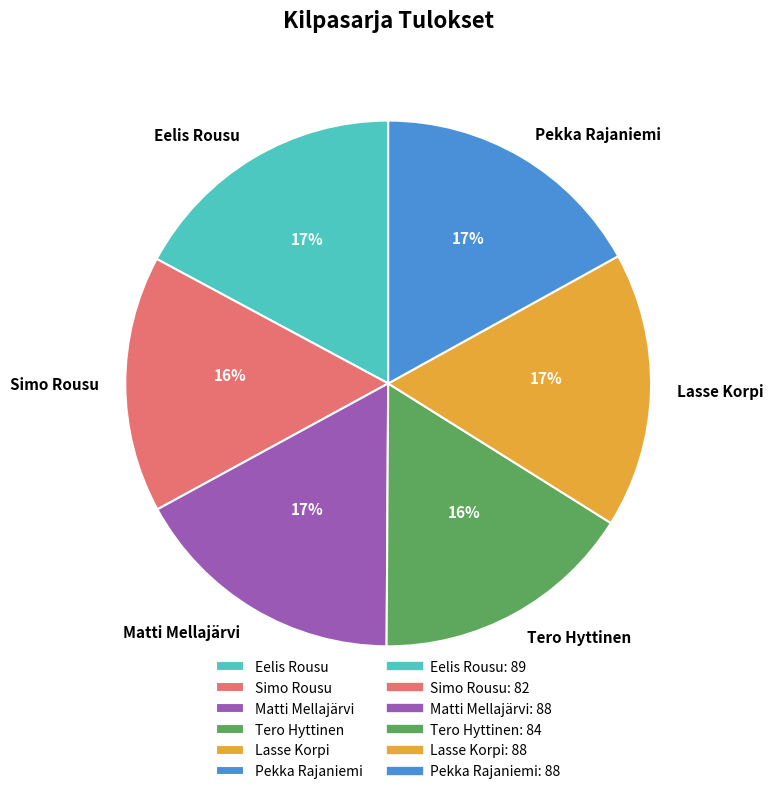

Which has a higher value, Tero Hyttinen or Pekka Rajaniemi?

Pekka Rajaniemi